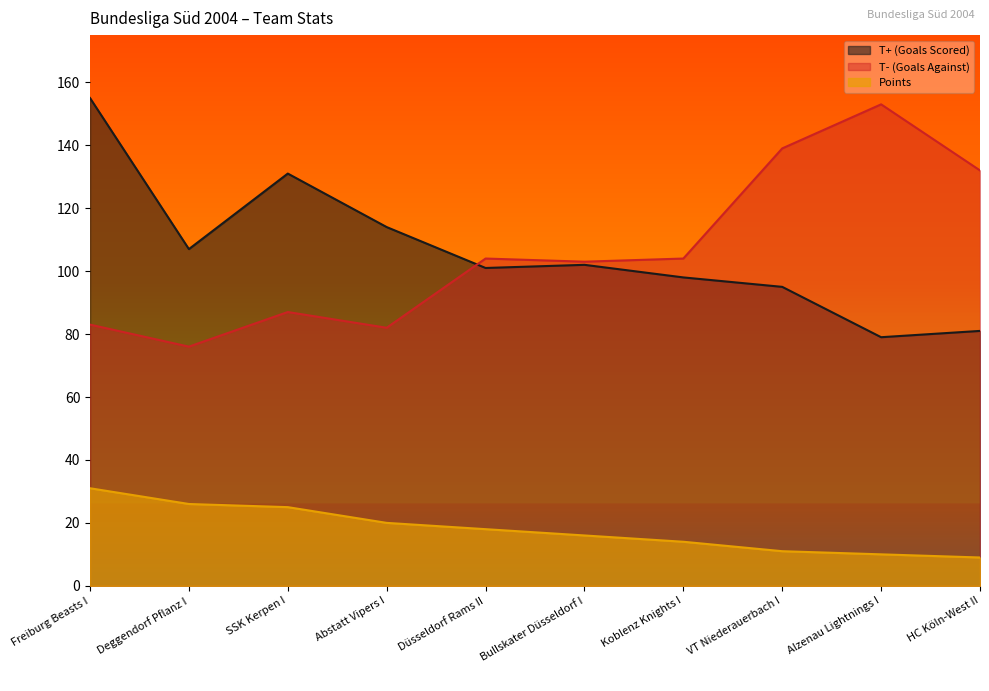

The value of Points at SSK Kerpen I is 15. True or false?

False